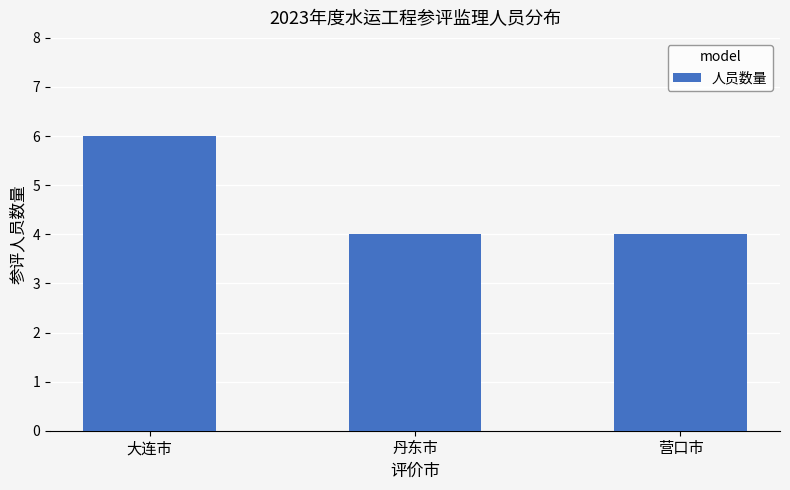

Read the value at 大连市.

6